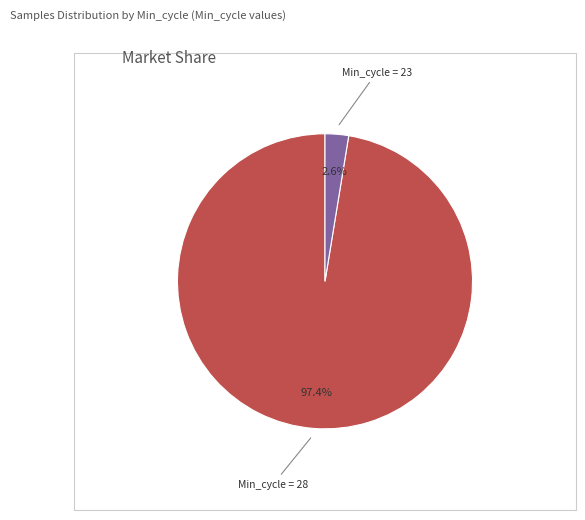

Does any single category account for the majority?

Yes